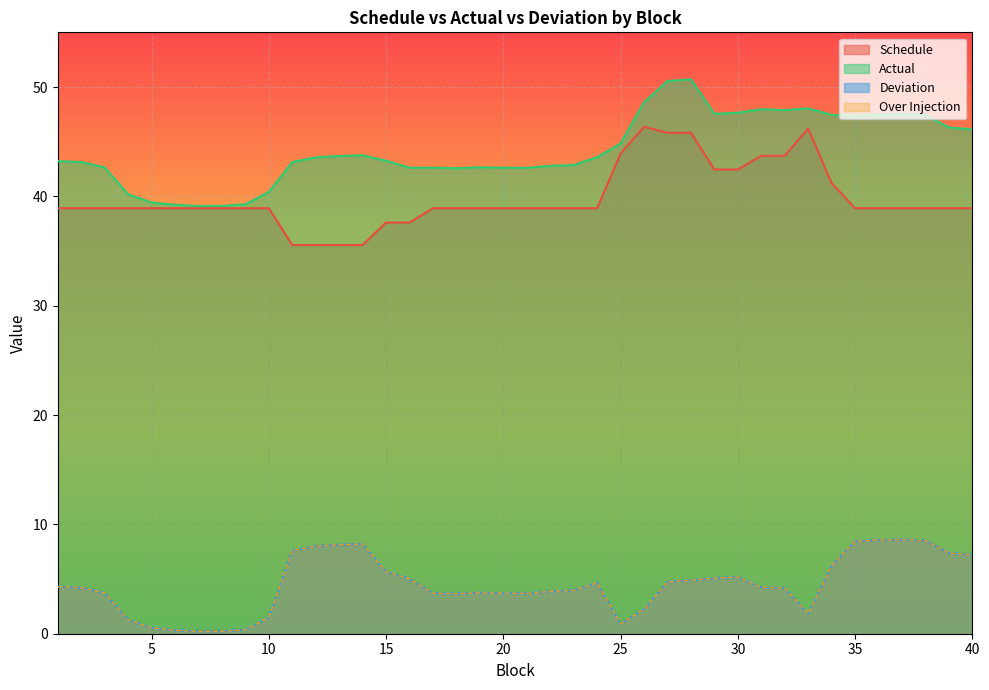

Does the chart display data point markers on the line(s)?

No